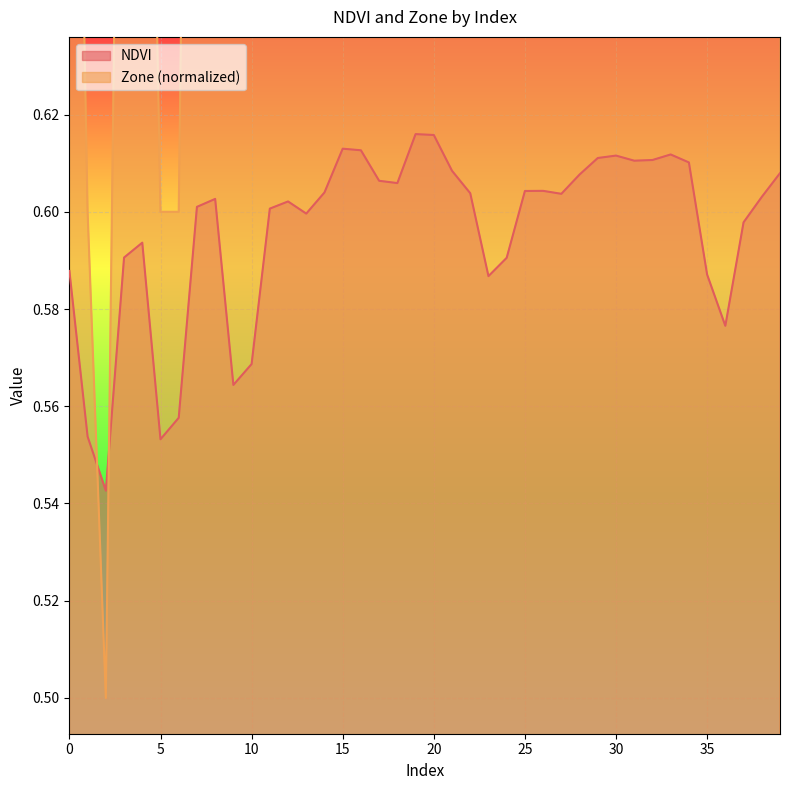

Reading right to left, list all the values displayed in this chart.

NDVI: 39=0.6	38=0.6	37=0.6	36=0.6	35=0.6	34=0.6	33=0.6	32=0.6	31=0.6	30=0.6	29=0.6	28=0.6	27=0.6	26=0.6	25=0.6	24=0.6	23=0.6	22=0.6	21=0.6	20=0.6	19=0.6	18=0.6	17=0.6	16=0.6	15=0.6	14=0.6	13=0.6	12=0.6	11=0.6	10=0.6	9=0.6	8=0.6	7=0.6	6=0.6	5=0.6	4=0.6	3=0.6	2=0.5	1=0.6	0=0.6
Zone: 39=1.1	38=1.0	37=0.9	36=0.7	35=0.8	34=1.1	33=1.1	32=1.1	31=1.1	30=1.1	29=1.1	28=1.1	27=1.0	26=1.0	25=1.0	24=0.8	23=0.8	22=1.0	21=1.1	20=1.2	19=1.2	18=1.0	17=1.0	16=1.2	15=1.2	14=1.0	13=0.9	12=0.9	11=0.9	10=0.7	9=0.7	8=1.0	7=0.9	6=0.6	5=0.6	4=0.8	3=0.8	2=0.5	1=0.6	0=0.8